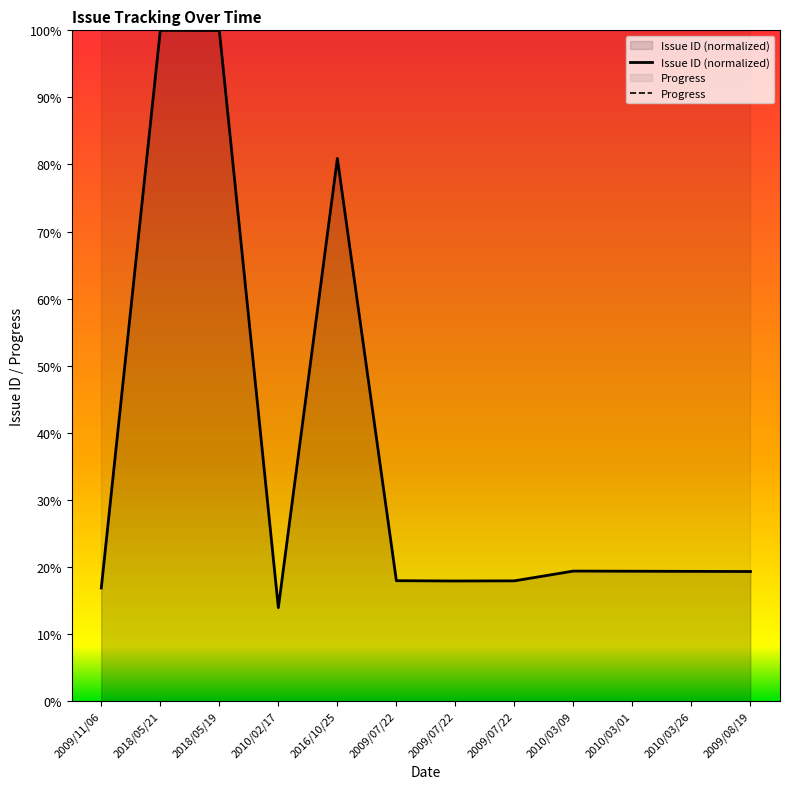

Which category has the lowest value across all series?

2010/02/17